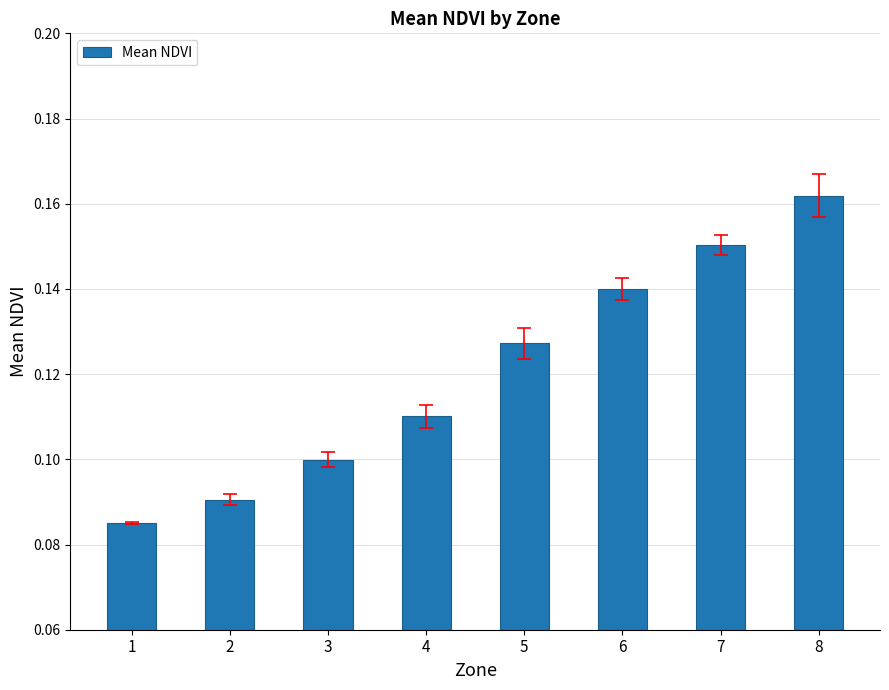

The chart shows a value of 0.2 at 4. True or false?

False